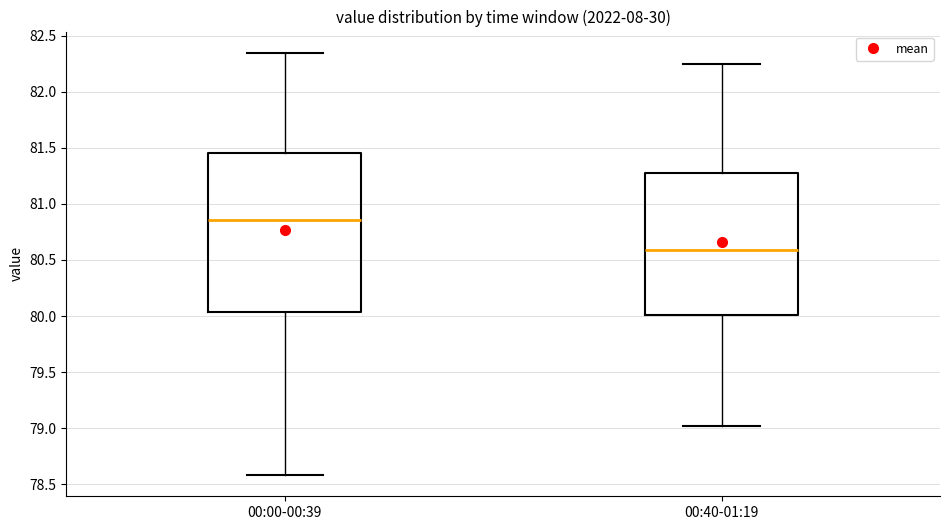

Reading left to right, transcribe this box plot: for each box, give where its median line is, the range the box spans, and where its two whiskers end, as read against the y-axis. The values are not printed on the chart, so give them approximately, as read against the axis.

00:00-00:39: median 80.85, box 80.05 to 81.45, whiskers 78.60 to 82.35
00:40-01:19: median 80.60, box 80.00 to 81.30, whiskers 79.00 to 82.25